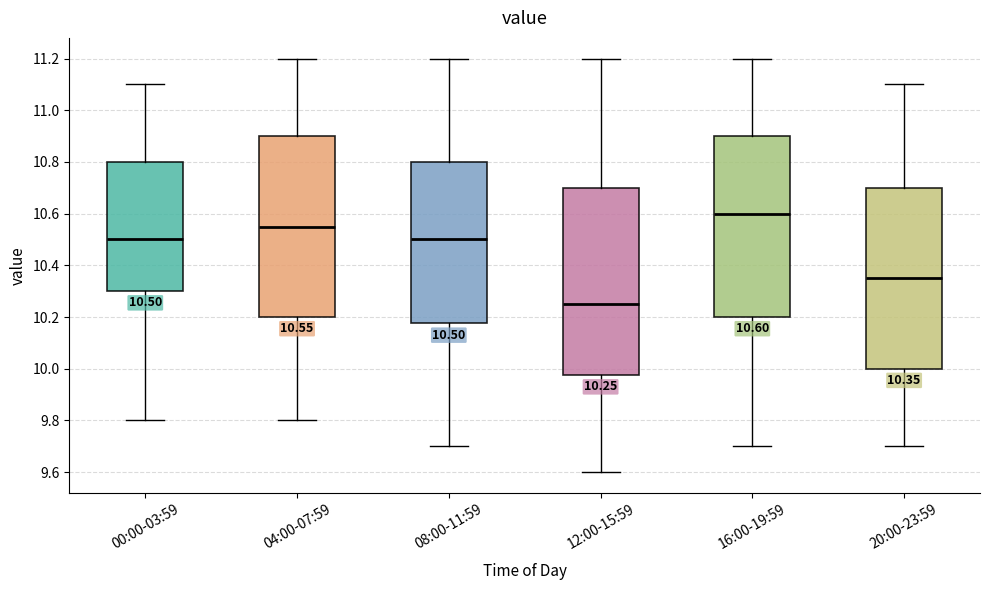

Which box is the tallest, from its lower edge to its upper edge?

12:00-15:59